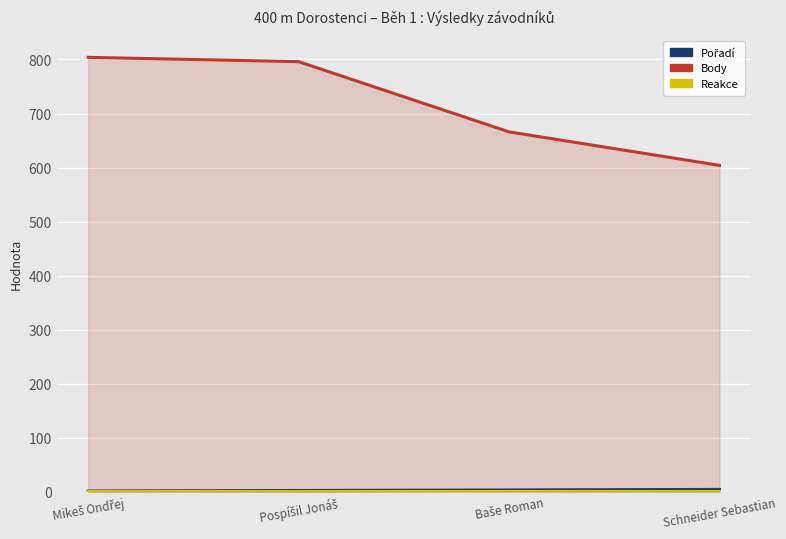

Reading left to right, transcribe all the data shown in this chart.

Pořadí: 1.0	2.0	3.0	4.0
Body: 804.0	796.0	666.0	604.0
Reakce: 0.2	0.2	0.3	0.2